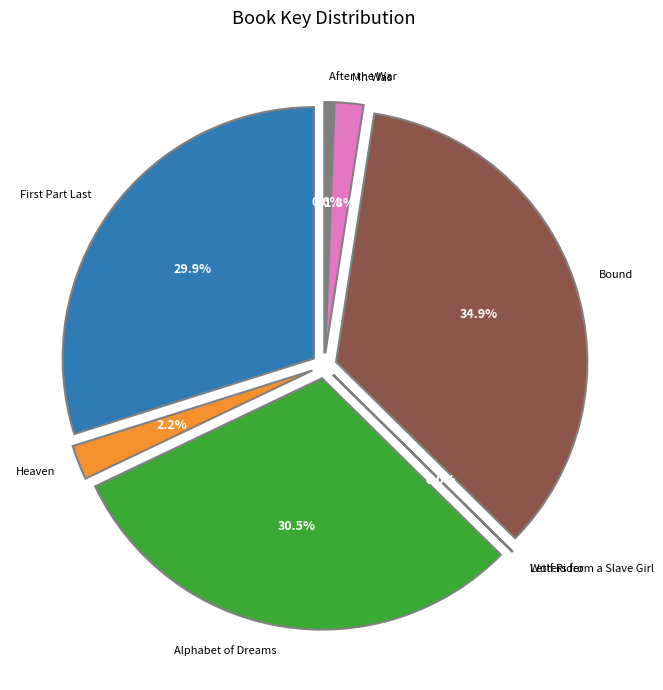

Is the sum of After the War and Letters from a Slave Girl greater than half?

No